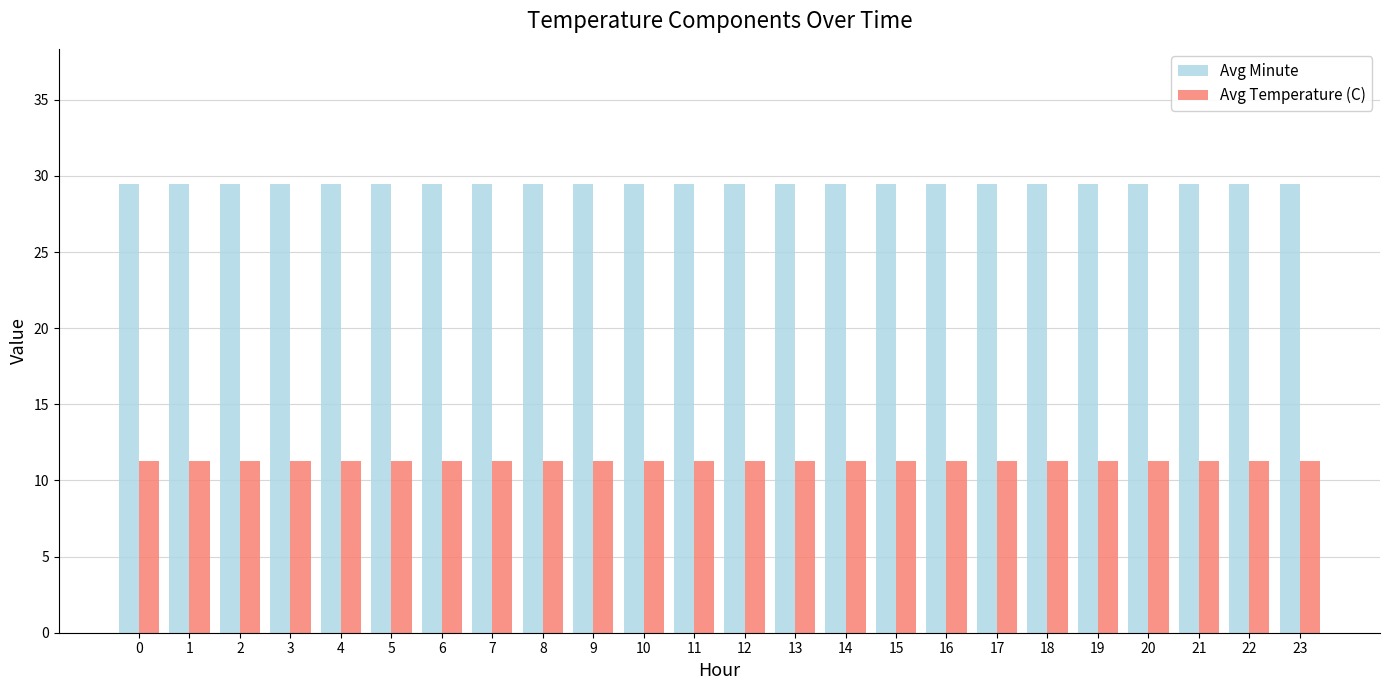

Is it true that Avg Temperature (C) equals 11.3 at 8?

True